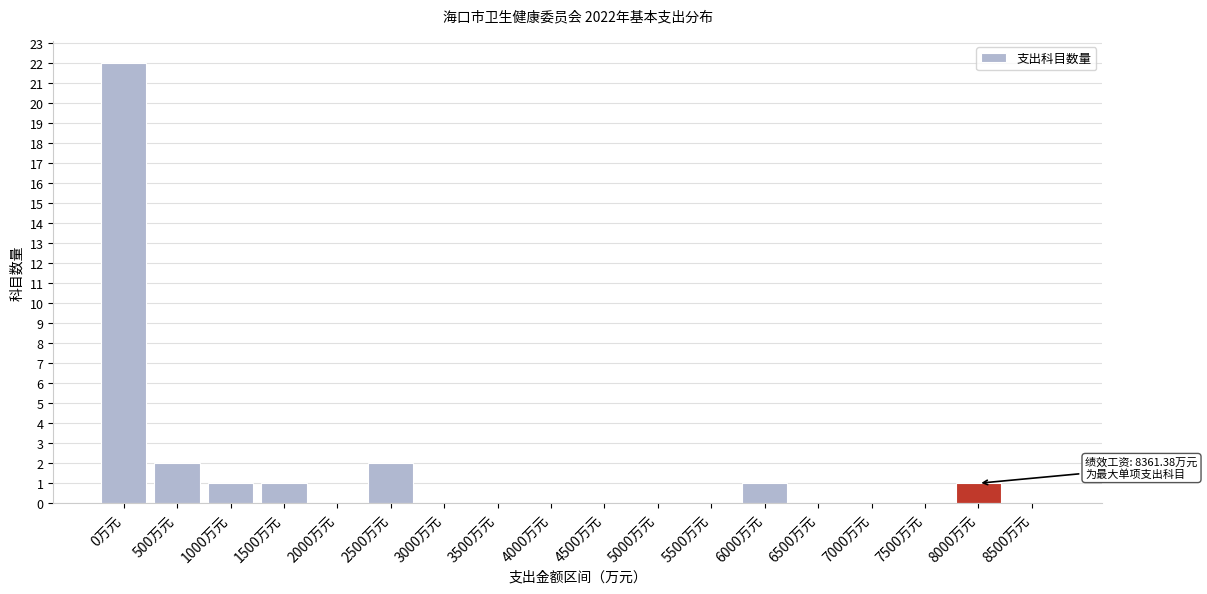

Reading left to right, transcribe all the data shown in this chart.

0万元=22	500万元=2	1000万元=1	1500万元=1	2000万元=0	2500万元=2	3000万元=0	3500万元=0	4000万元=0	4500万元=0	5000万元=0	5500万元=0	6000万元=1	6500万元=0	7000万元=0	7500万元=0	8000万元=1	8500万元=0